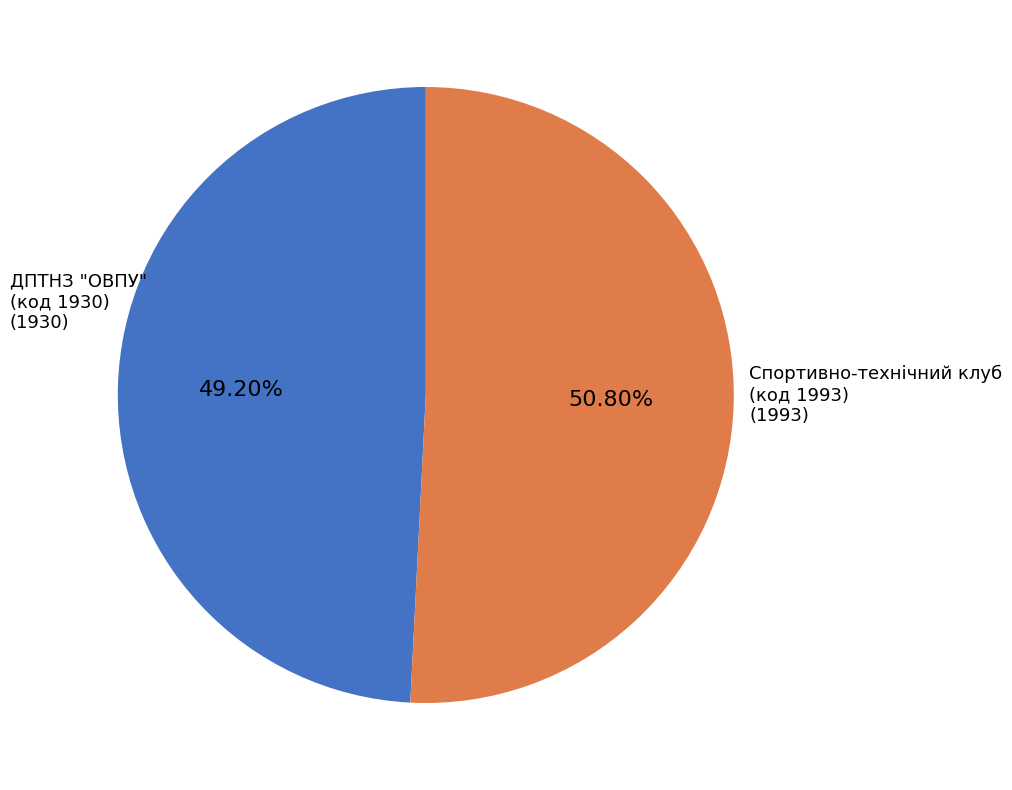

Combined, do ДПТНЗ "ОВПУ" (код 1930) and Спортивно-технічний клуб (код 1993) account for over 50%?

Yes